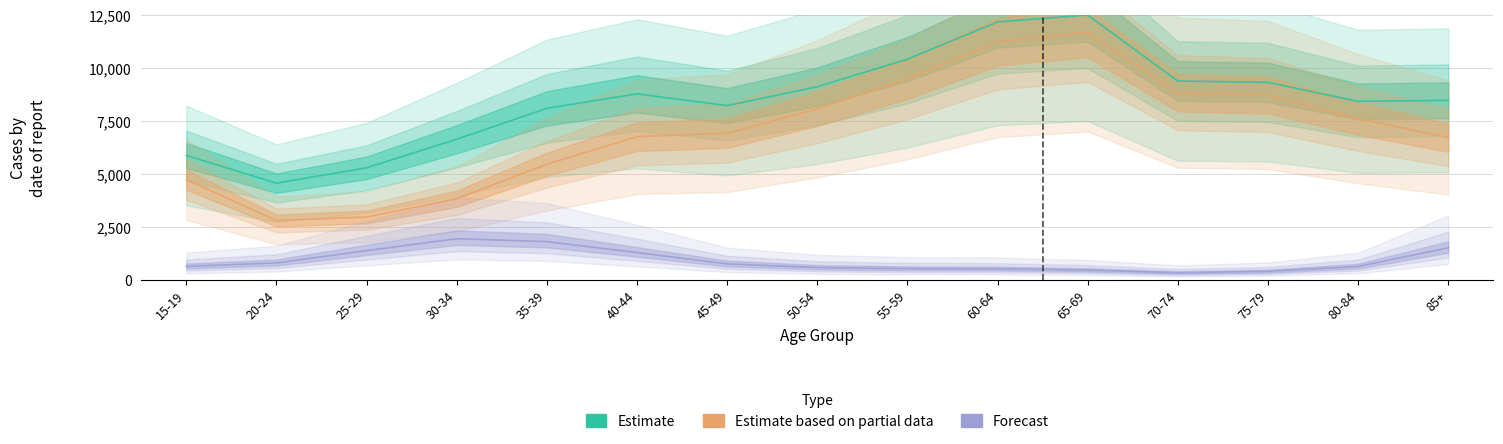

What is the maximum value for Estimate based on partial data?

11686.6